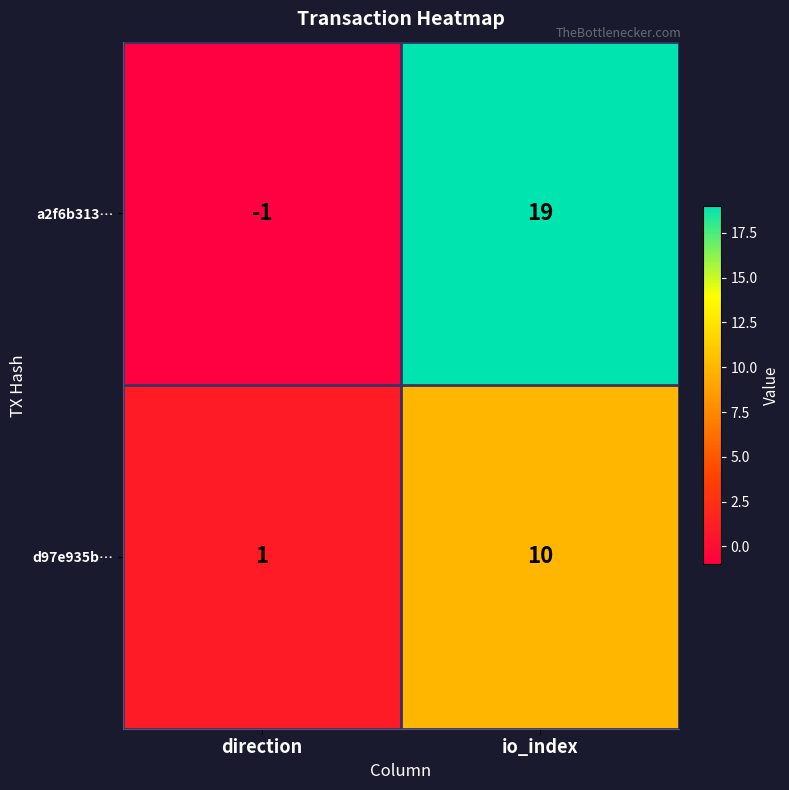

How many data points in d97e935b… are less than 10?

1